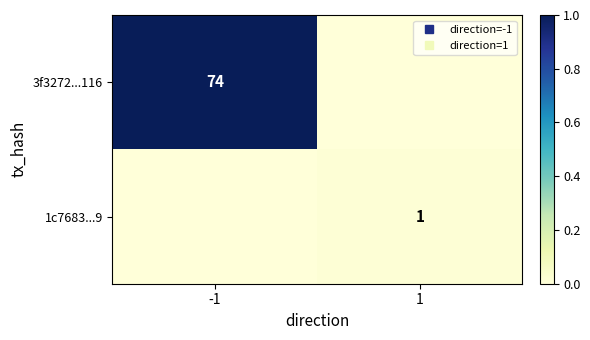

True or false: 3f3272...116 has a value of 0.0 at 1.

True